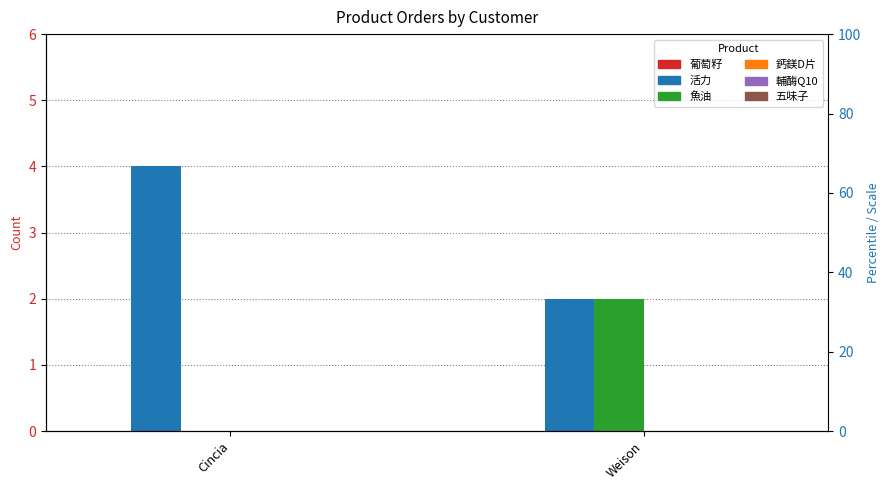

Reading left to right, transcribe all the data shown in this chart.

葡萄籽: Cincia=0	Weison=0
活力: Cincia=4	Weison=2
魚油: Cincia=0	Weison=2
鈣鎂D片: Cincia=0	Weison=0
輔酶Q10: Cincia=0	Weison=0
五味子: Cincia=0	Weison=0